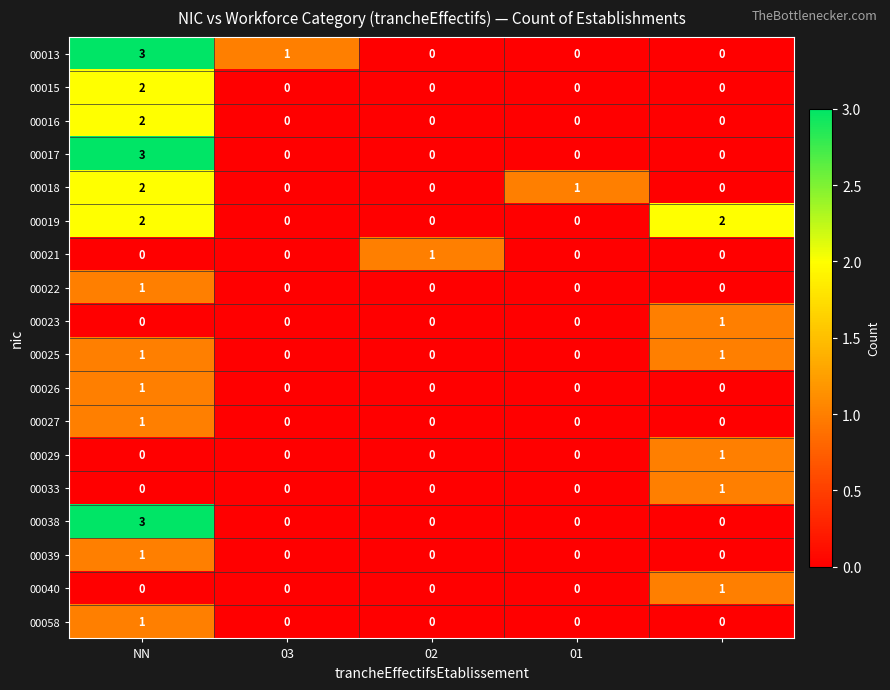

What is the sum of all 00019 values?

4